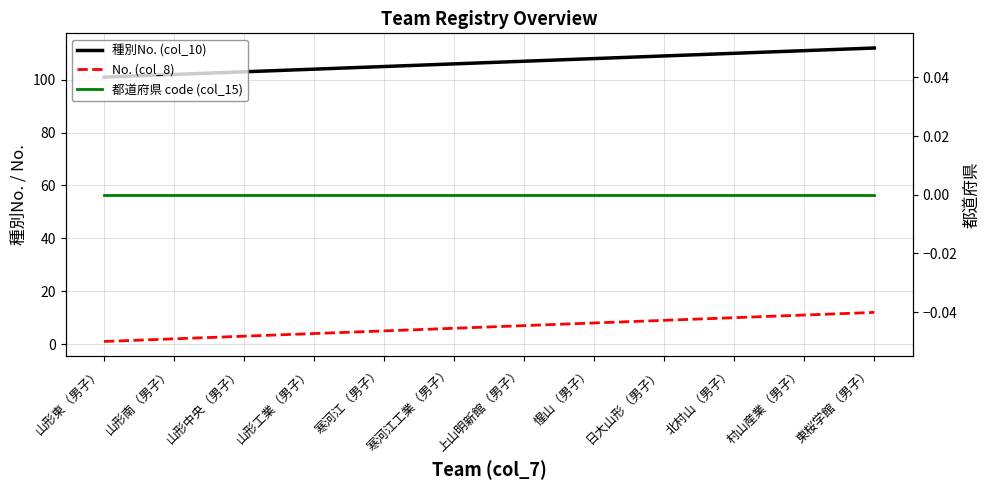

How many lines are shown in the chart?

3